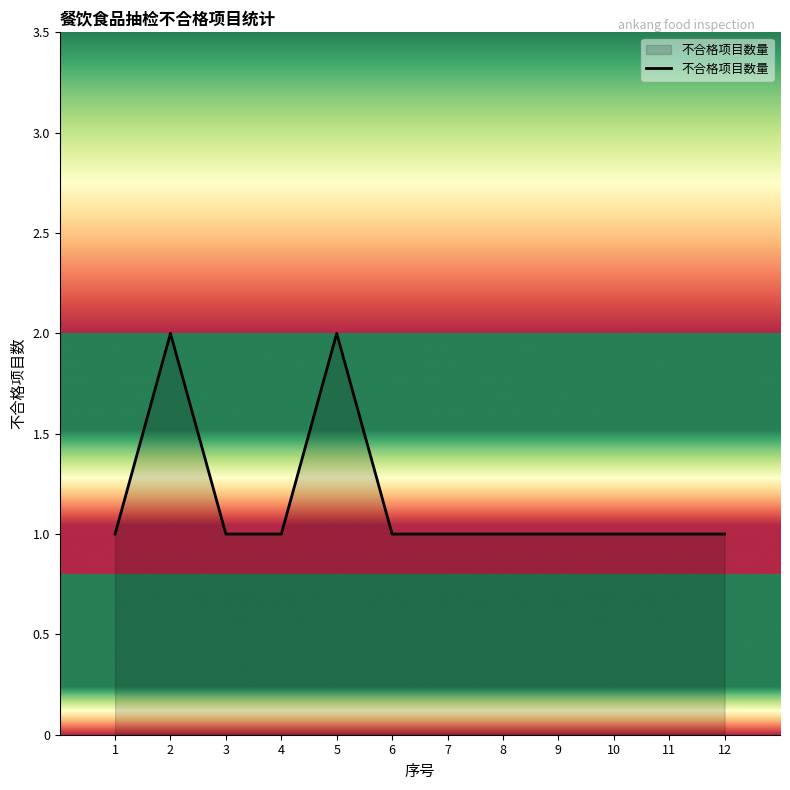

How many lines are shown in the chart?

1